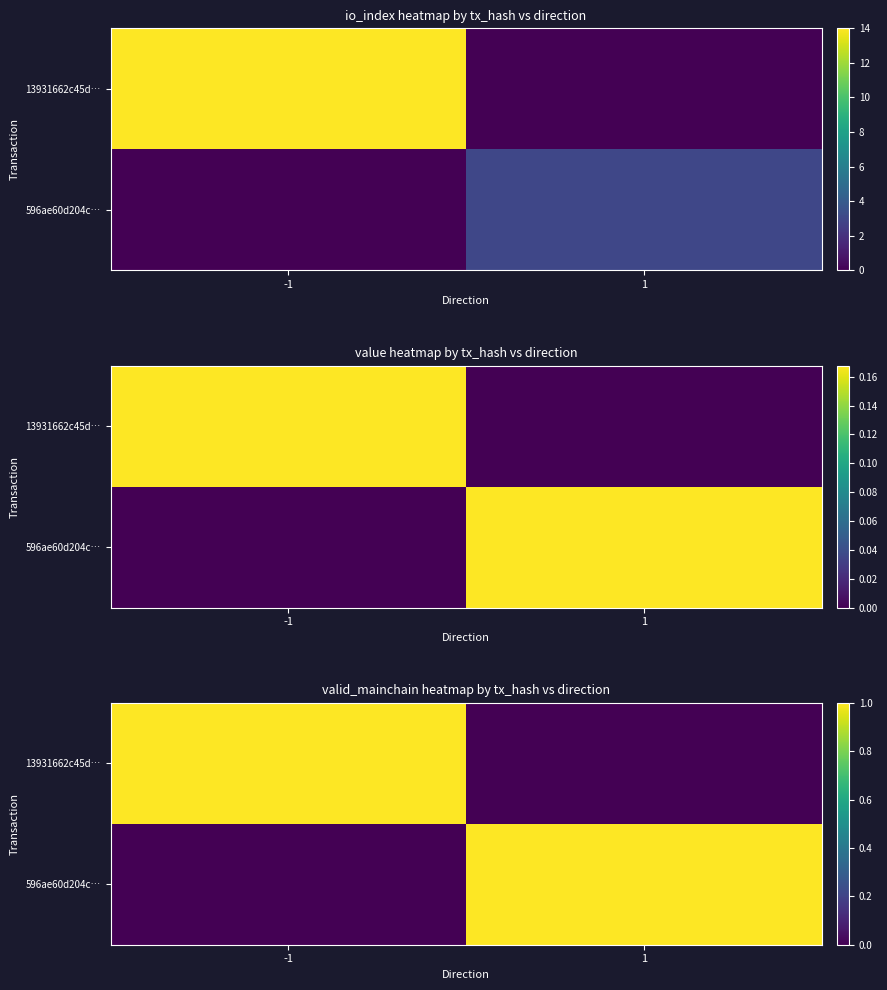

List the labels in order of 13931662c45d… value, smallest first.

1, -1